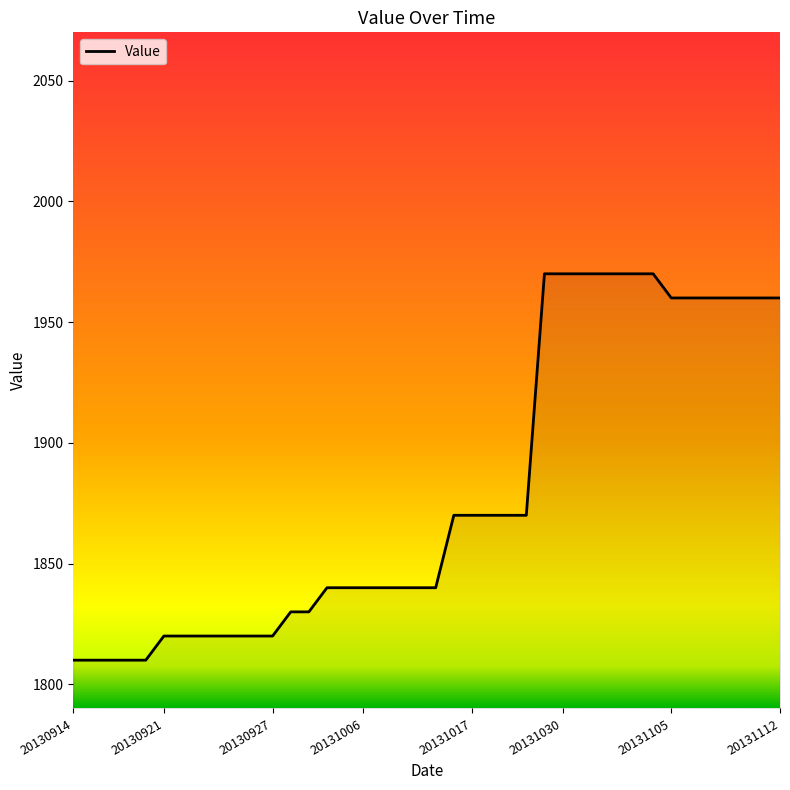

What is the difference between the maximum and minimum values?

160